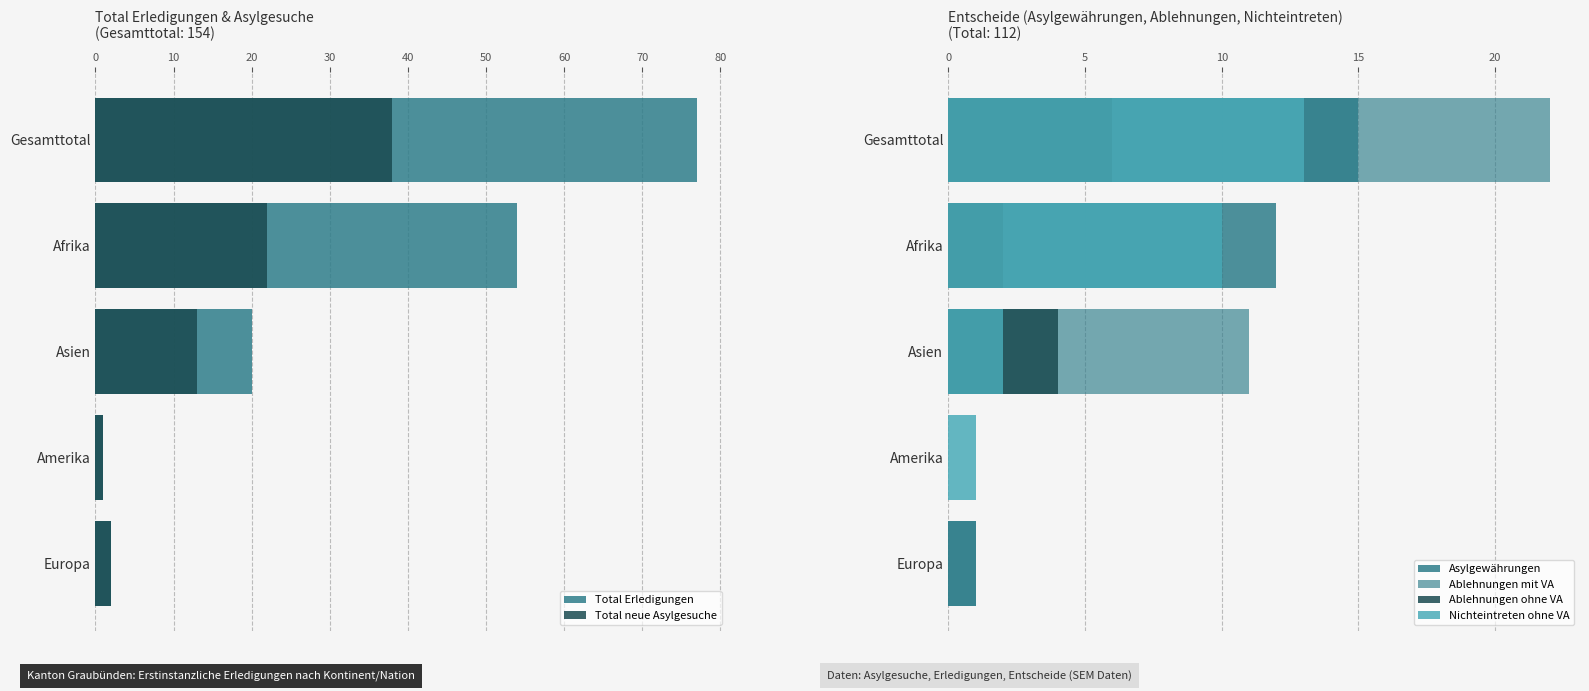

What is the value of the Total neue Asylgesuche bar at the 5th from the left?

2